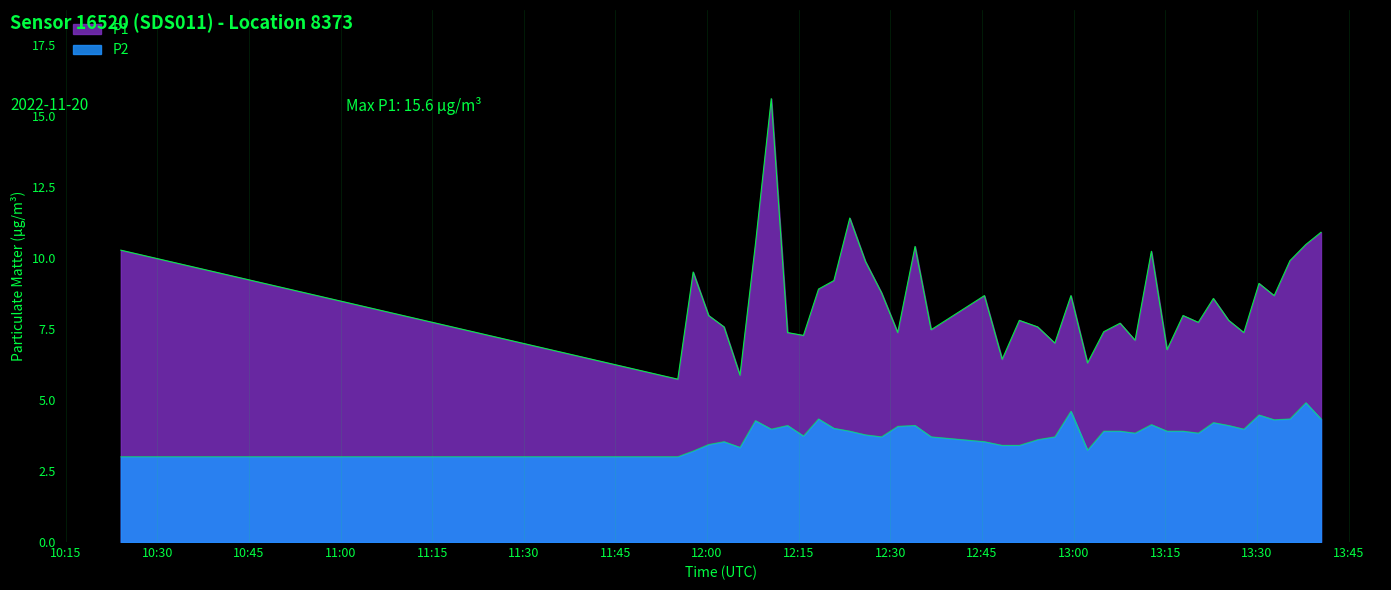

How many interior local peaks does the P1 series have?

12